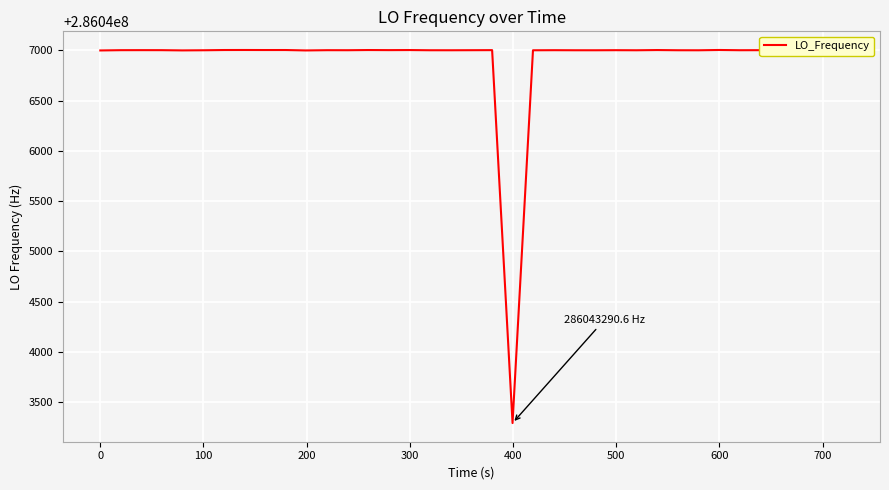

What is the difference between the maximum and minimum values?

3712.1